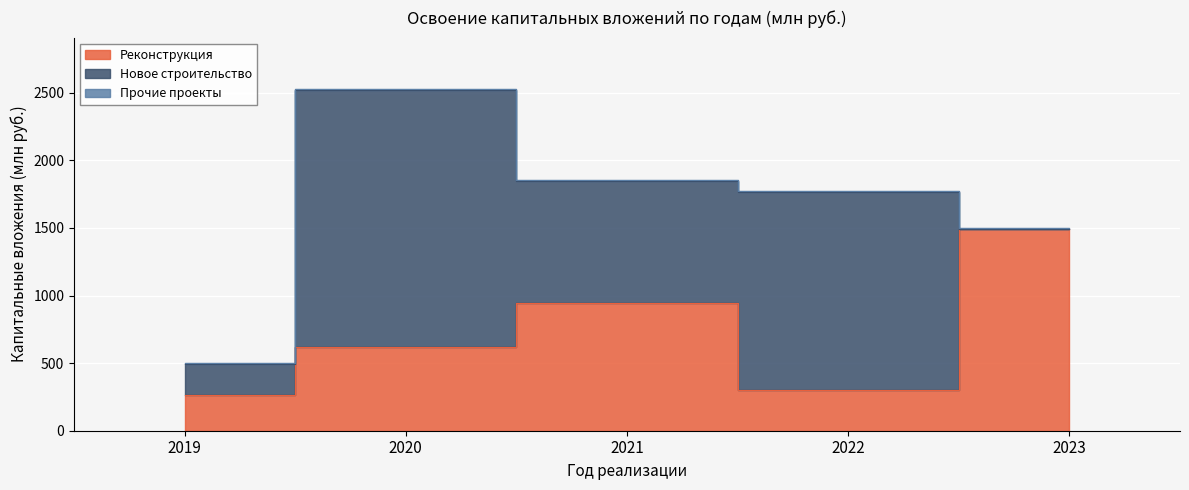

Which has a higher value, 2022 or 2020?

2020